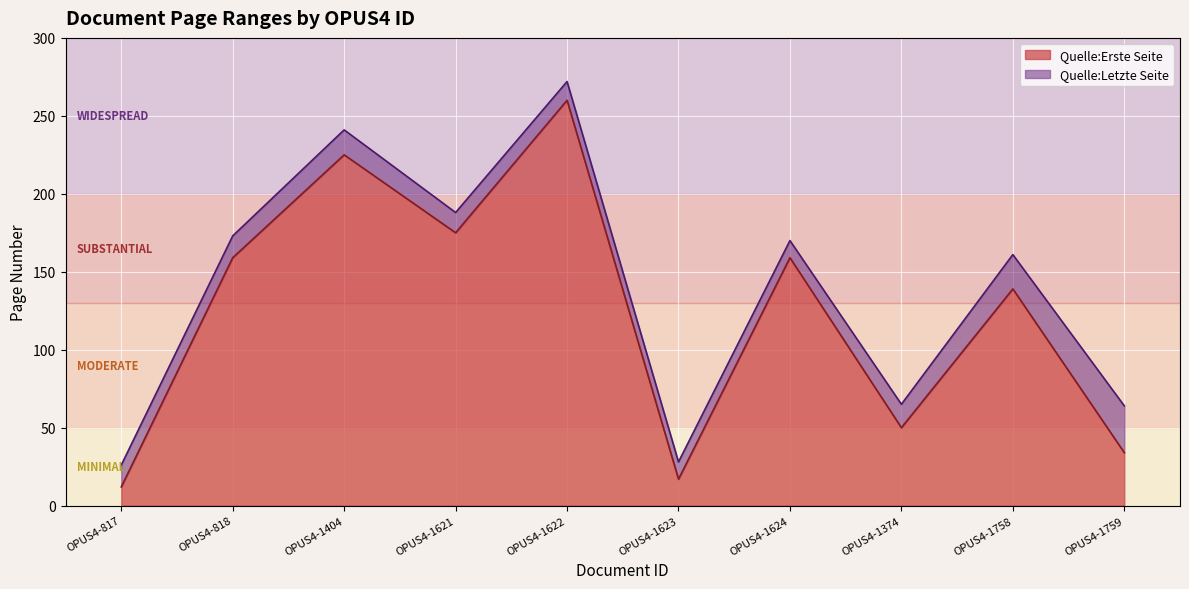

True or false: Quelle:Letzte Seite has more than 1 interior local peaks.

True